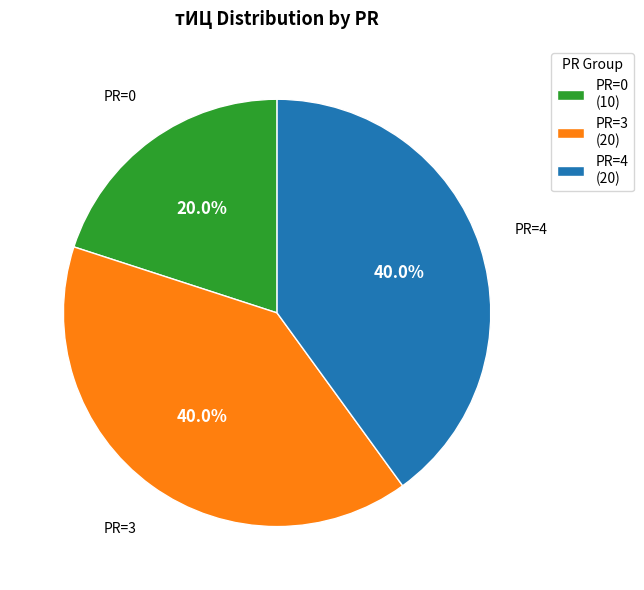

To the nearest percent, what is the average slice percentage?

33%